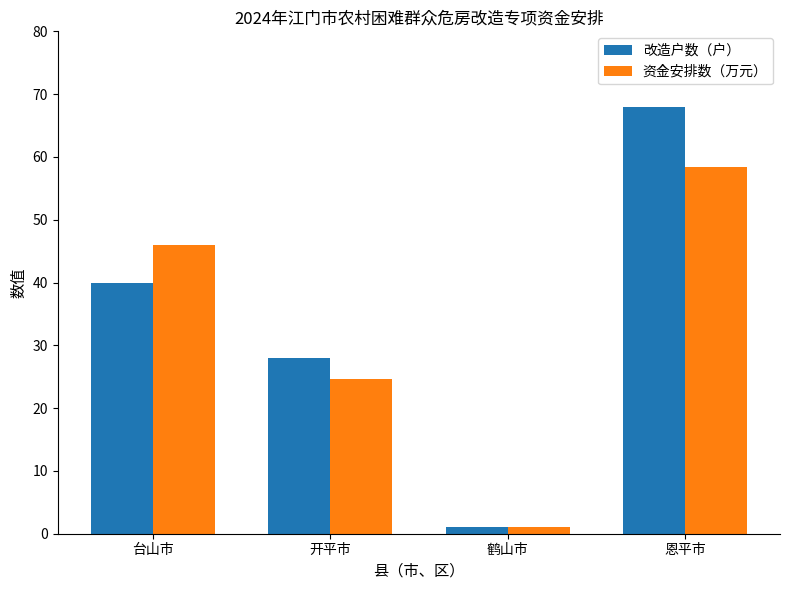

What are all the series names shown in the legend?

改造户数（户）, 资金安排数（万元）